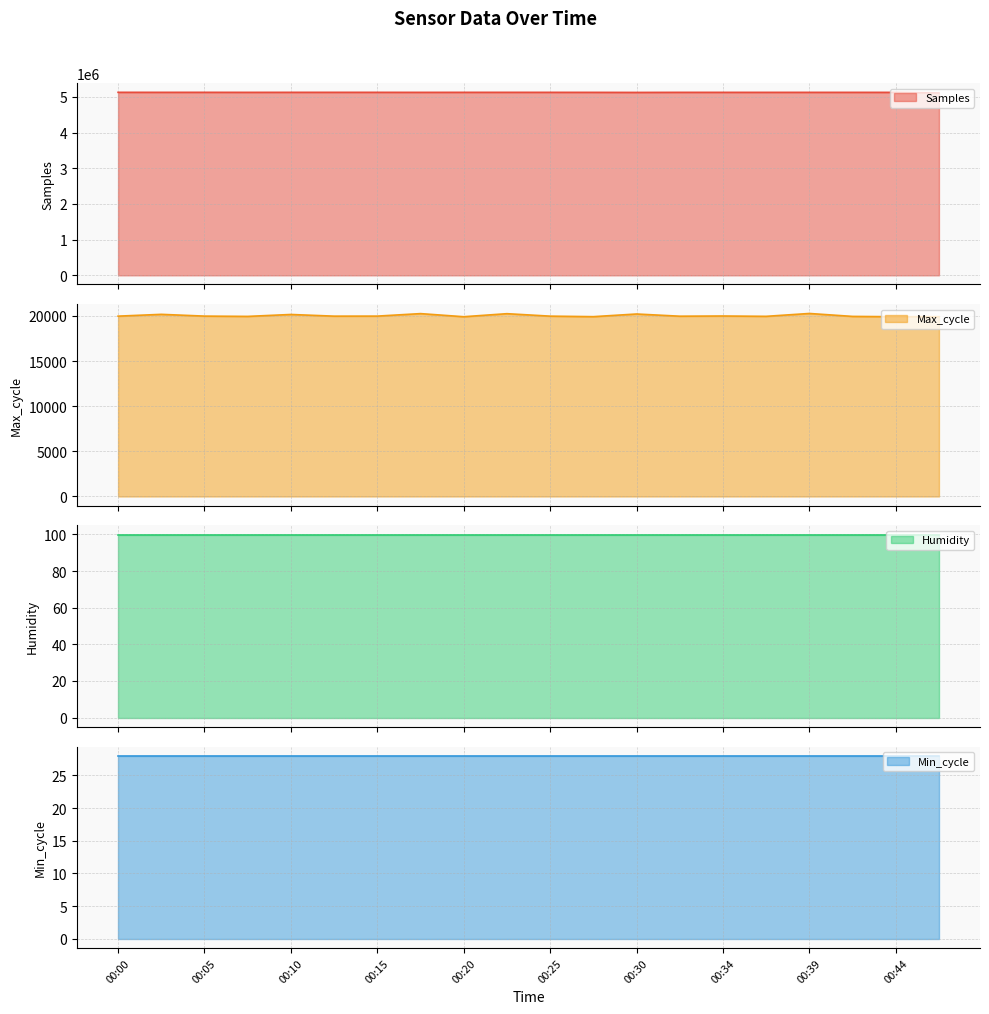

Is the value of Samples at 00:42 greater than the value of Max_cycle at 00:20?

Yes